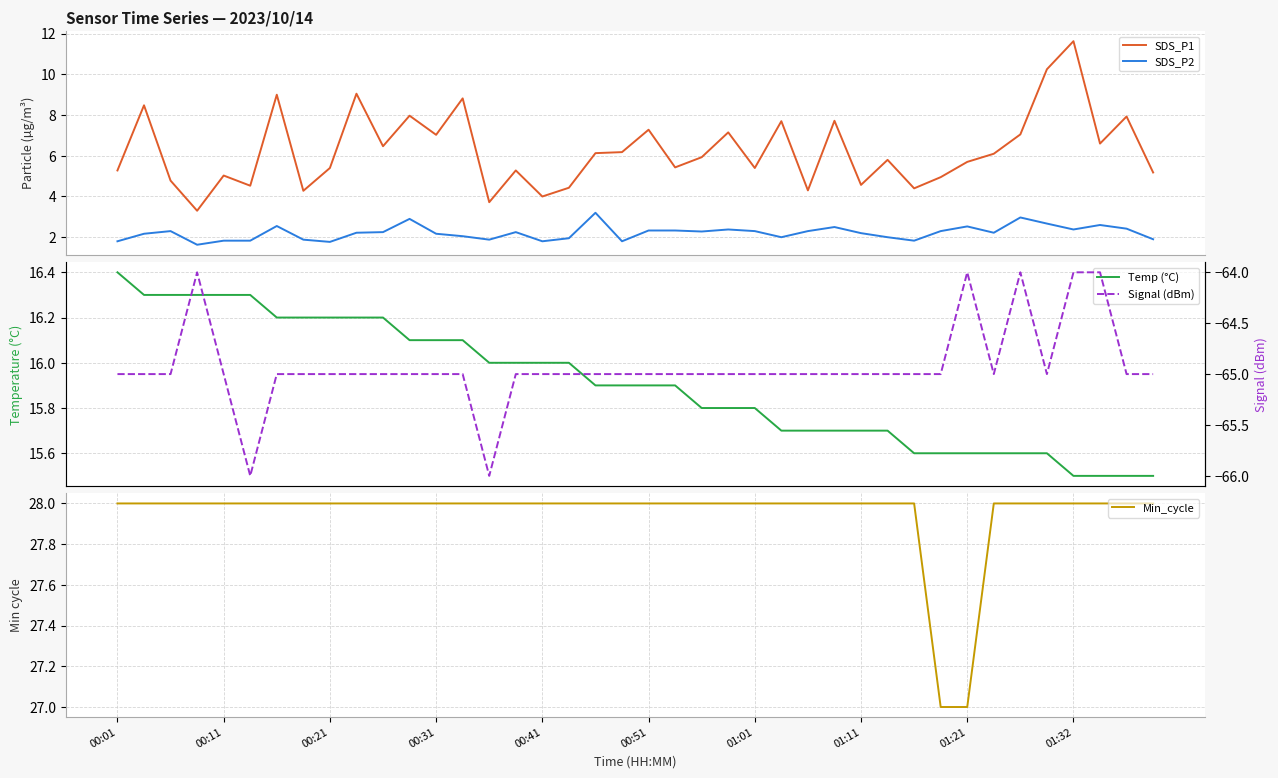

How many data points does each series have?

40